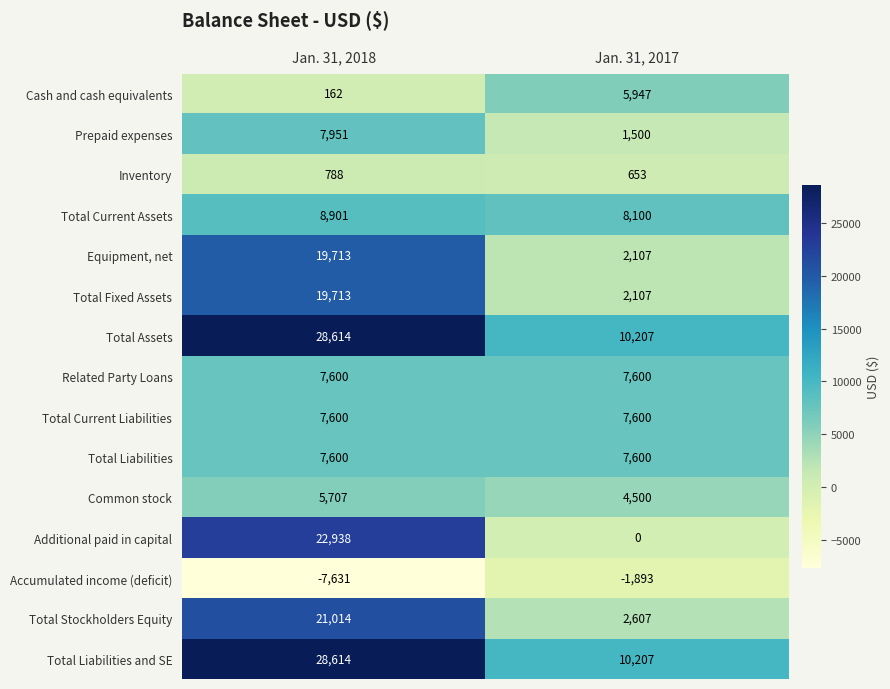

What is the difference between the maximum and minimum values in the Equipment, net series?

17606